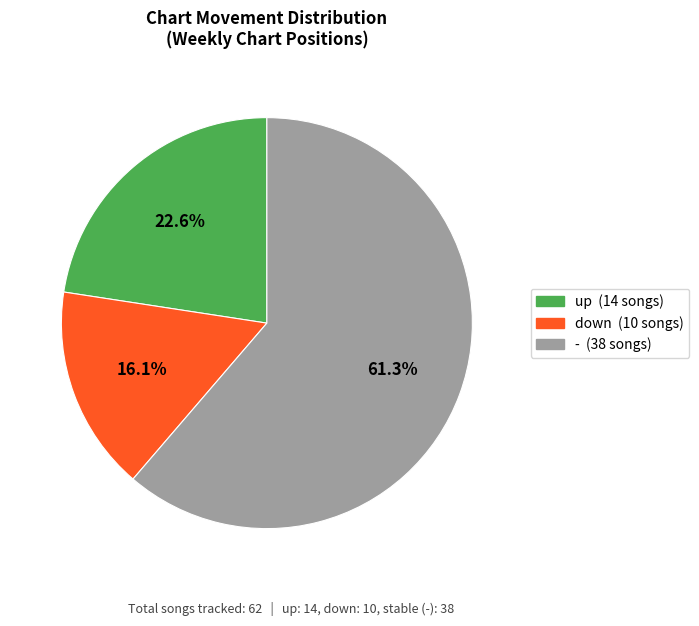

What percentage is NOT represented by down?

83.9%